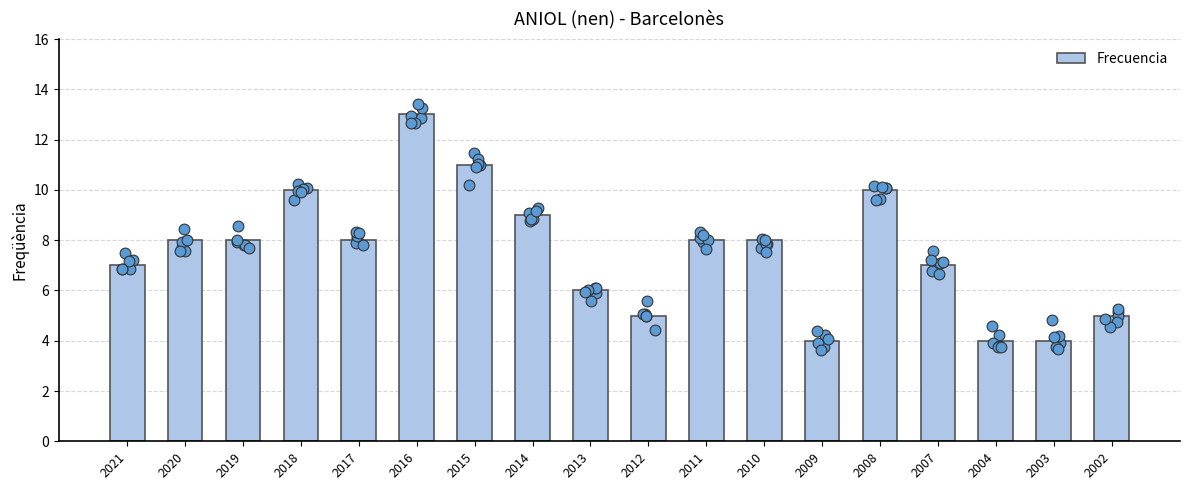

What is the ratio of the value at 2020 to the value at 2014?

0.9